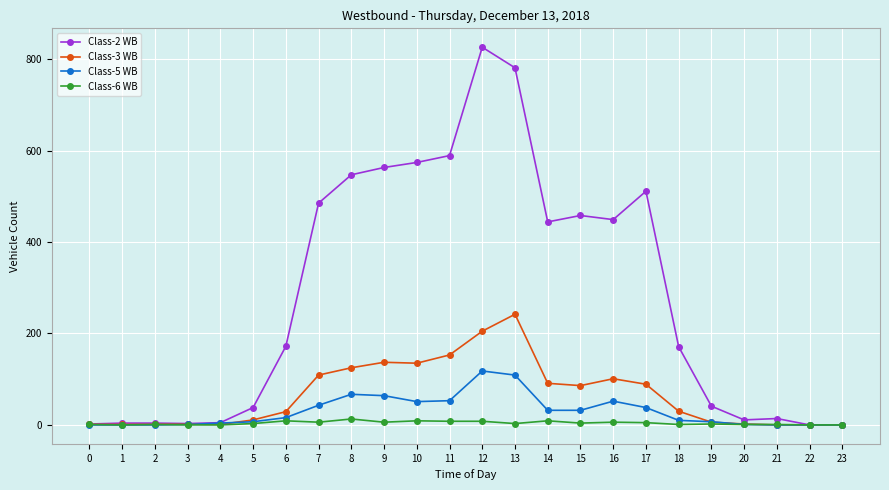

The value of Class-5 WB at 8 is 67. True or false?

True